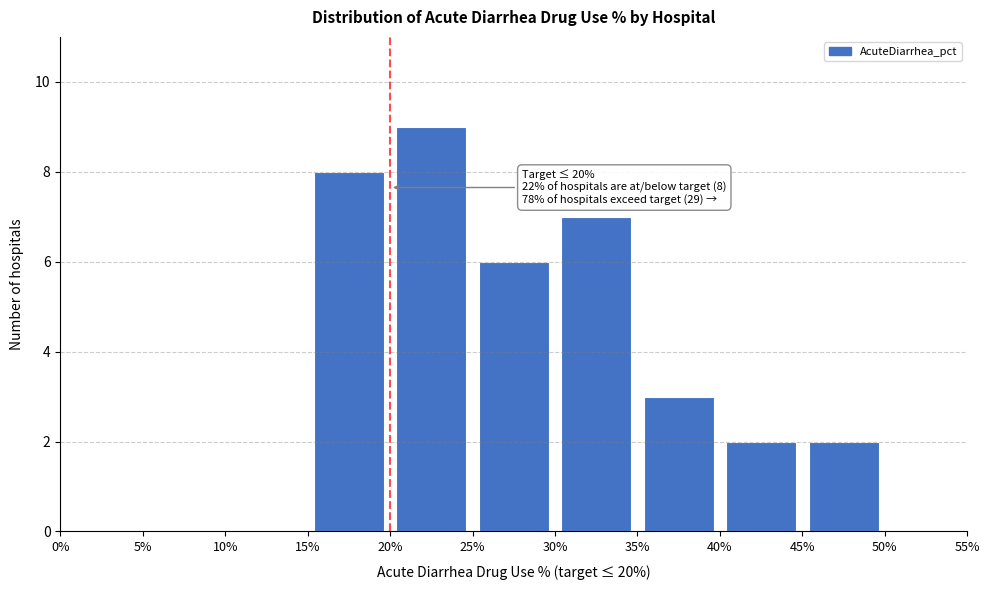

Over which range of the x-axis is the bar tallest?

20% to 25%